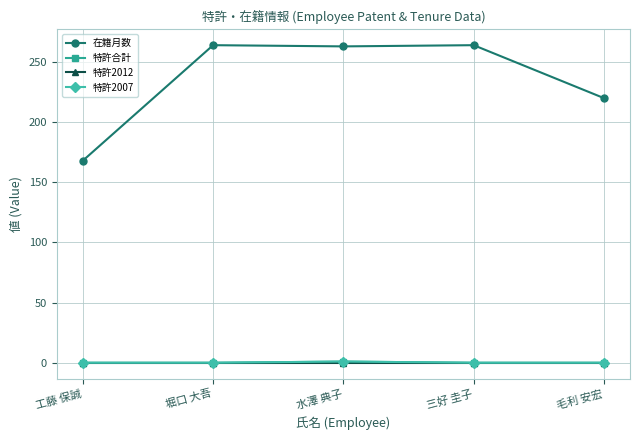

Rank the series at 毛利 安宏 from lowest to highest value.

特許合計, 特許2012, 特許2007, 在籍月数